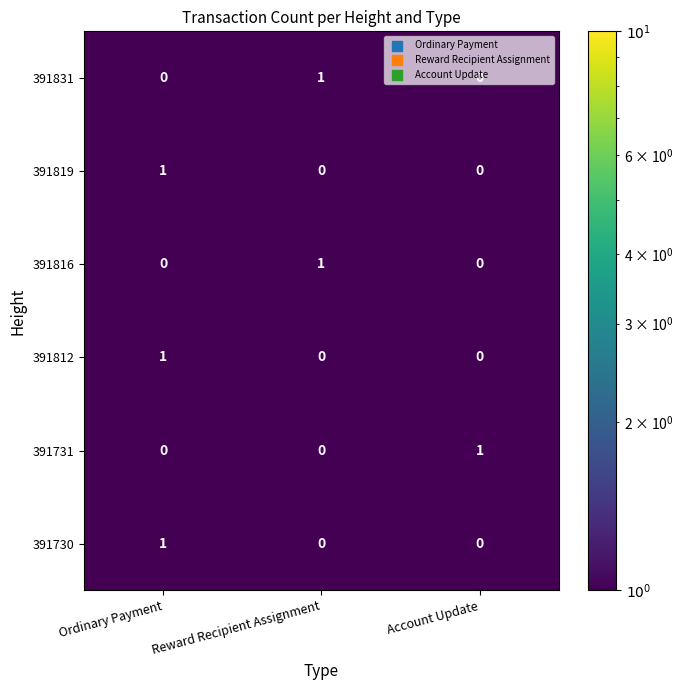

The value of 391816 at Account Update is 0. True or false?

True